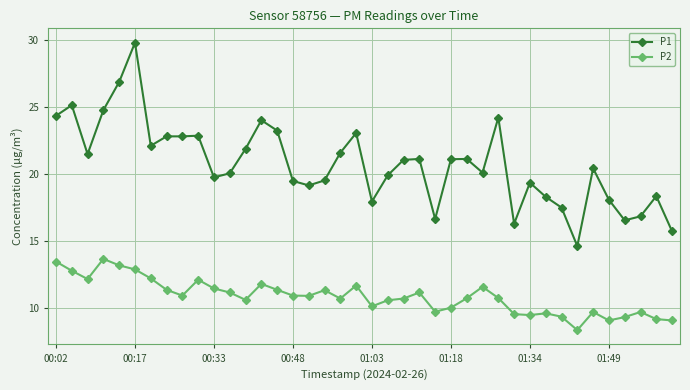

Count the number of data series in this chart.

2